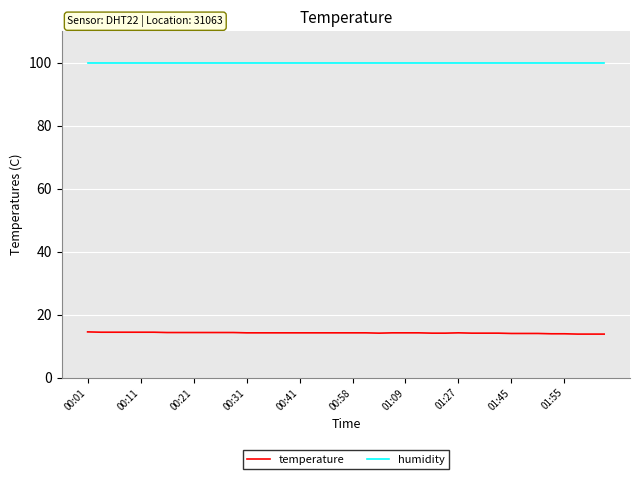

True or false: humidity and temperature intersect in this chart.

False